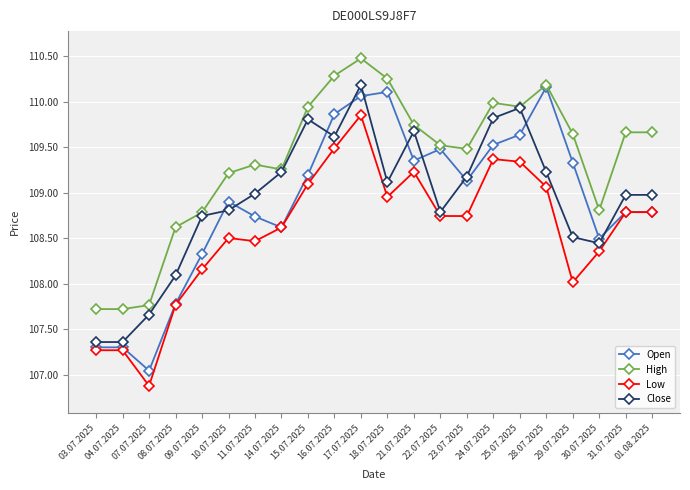

True or false: High and Low cross at least once.

False